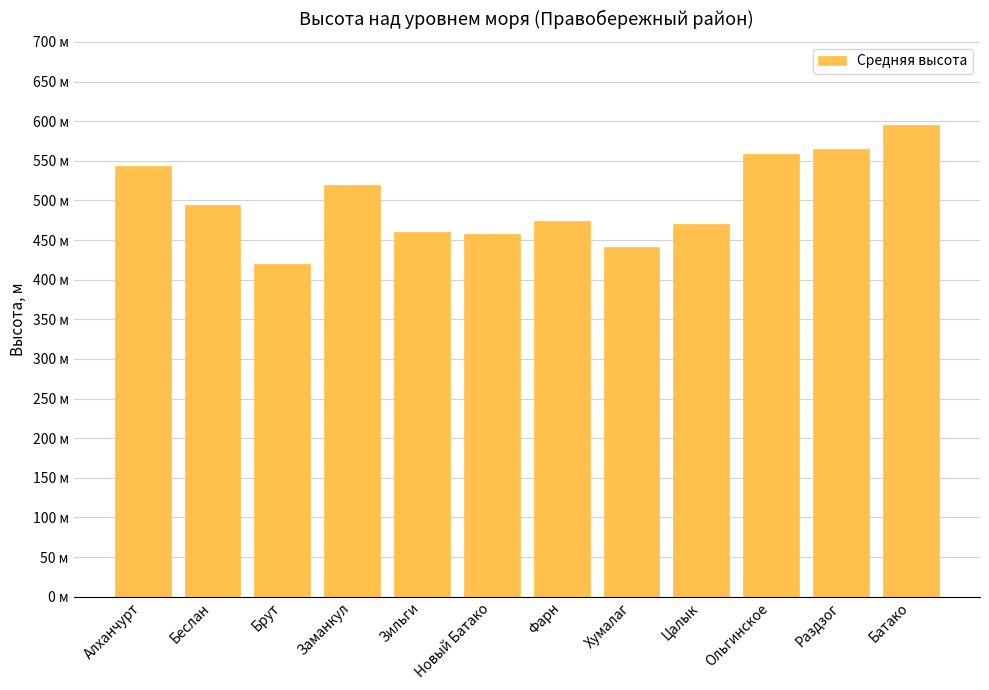

At which label does the data first exceed 494?

Алханчурт